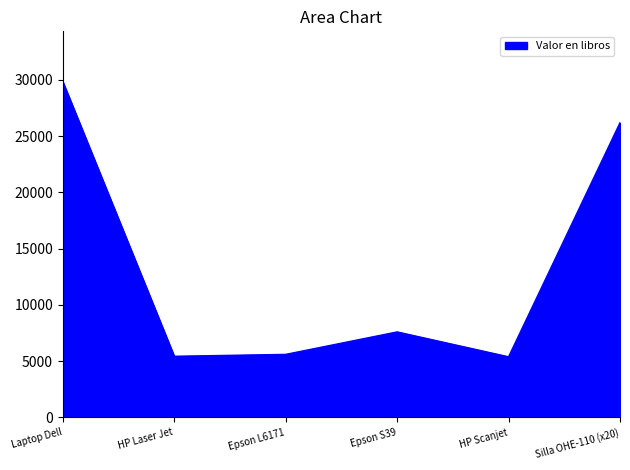

Is it true that the value at Epson L6171 is 5608.6?

True